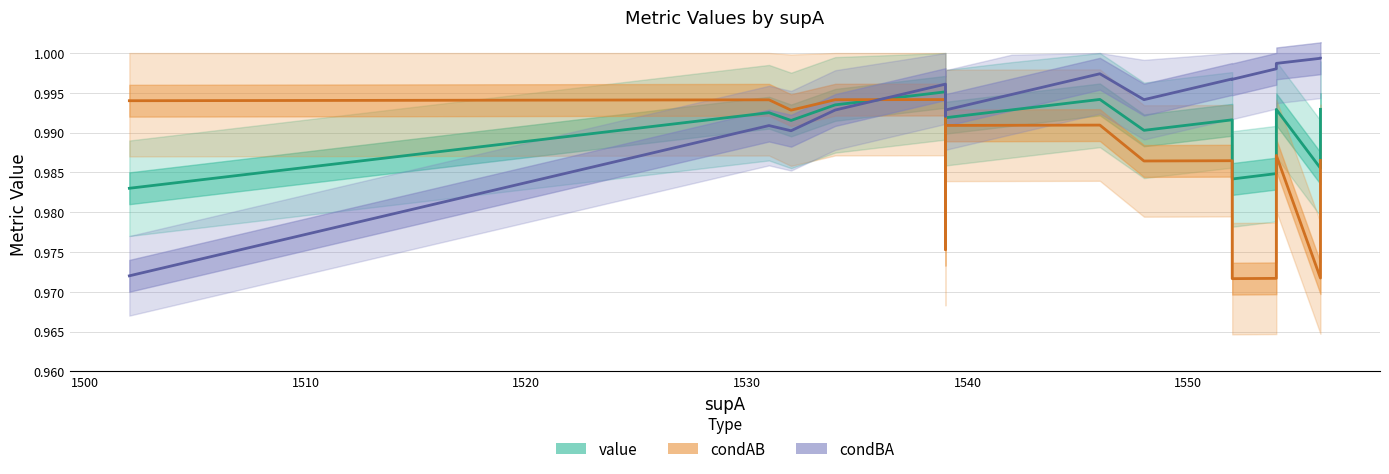

At how many categories does at least one series exceed 0?

20